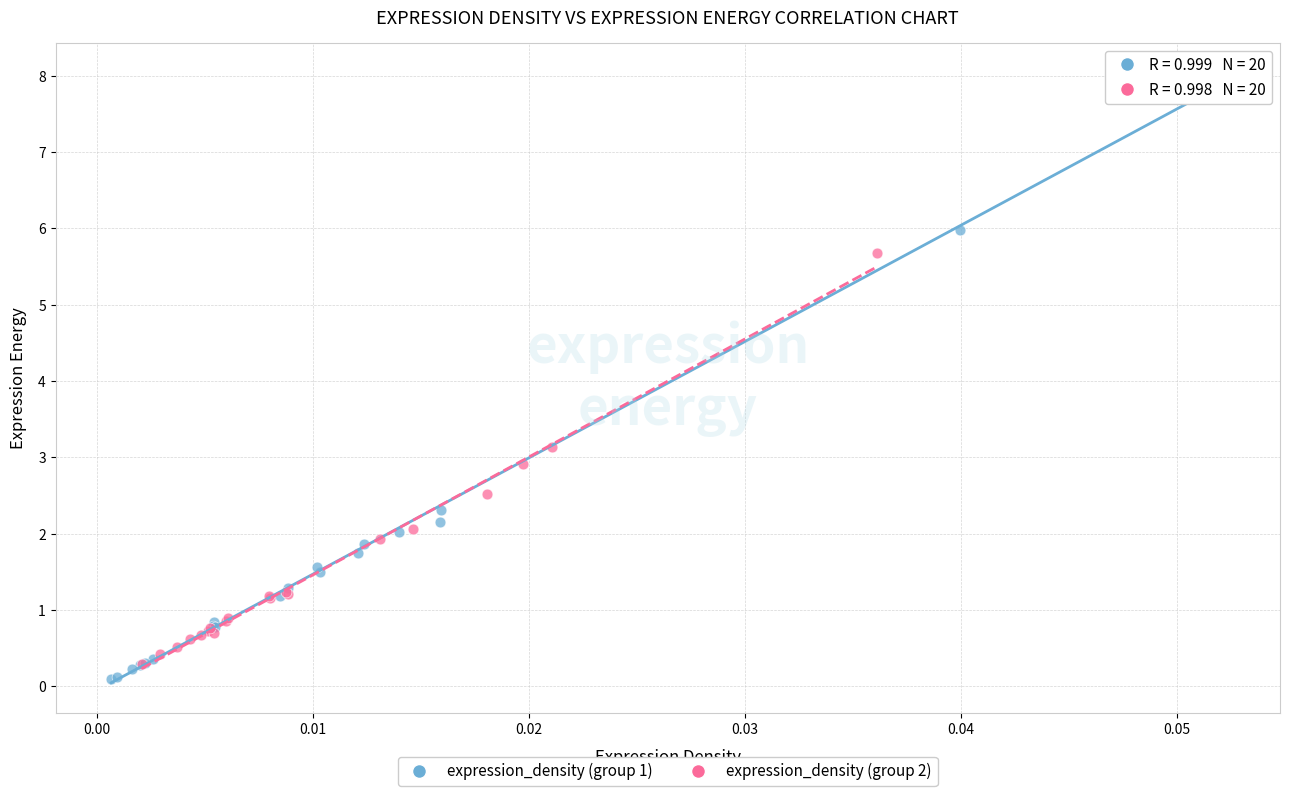

Which series has the widest spread of Y values?

expression_density (group 1)